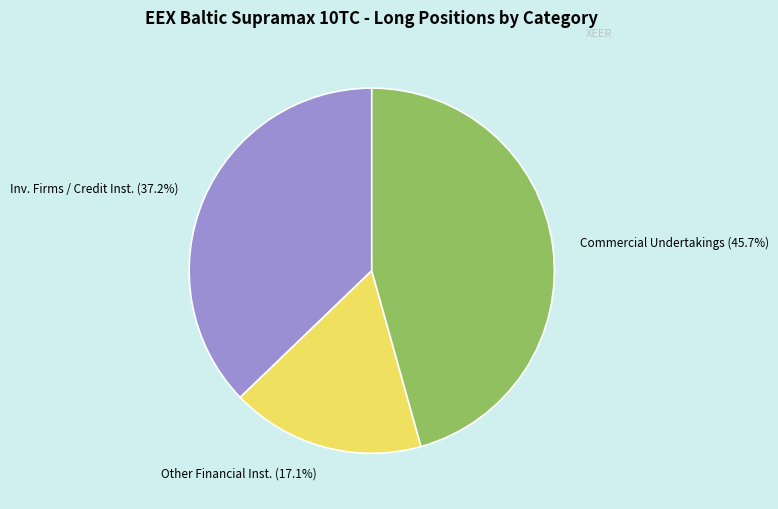

What is the total percentage of Commercial Undertakings and Inv. Firms / Credit Inst.?

82.9%